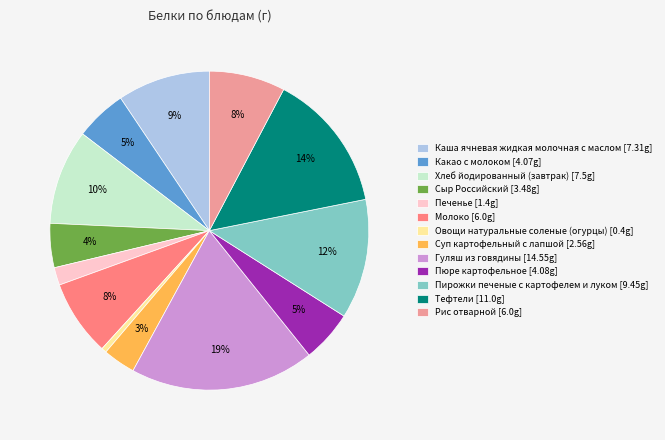

To the nearest percent, what is the combined percentage of Гуляш из говядины [14.55g] and Пюре картофельное [4.08g]?

24%